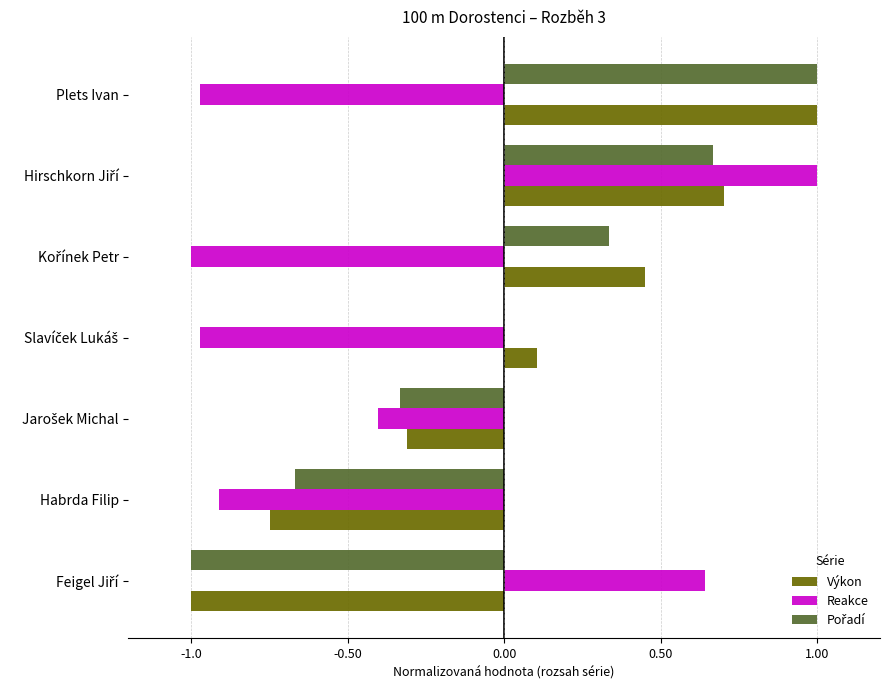

Which series has the largest total across all categories?

Výkon